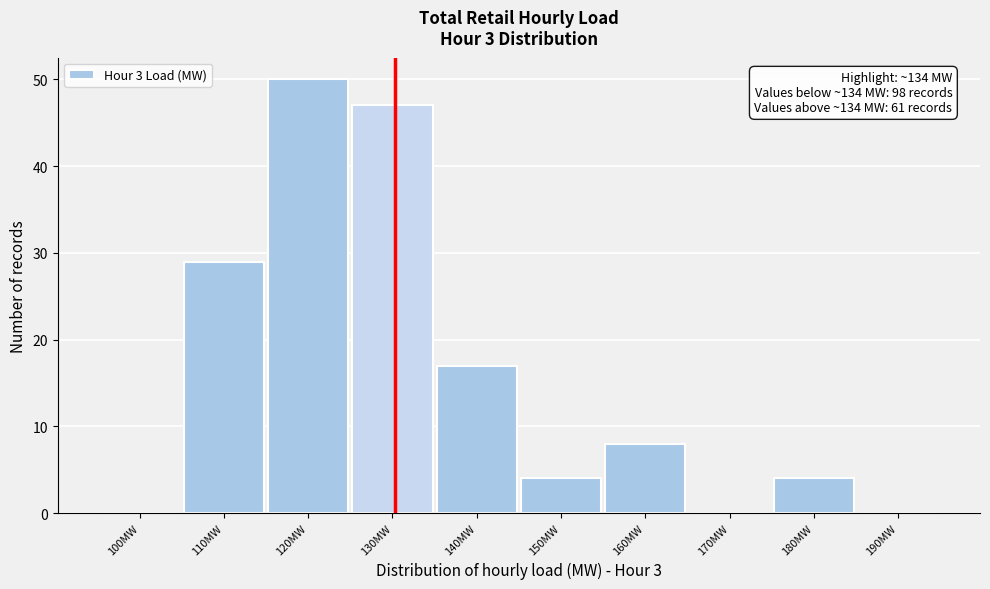

Reading left to right, what are all the values shown in this chart?

100MW=0	110MW=29	120MW=50	130MW=47	140MW=17	150MW=4	160MW=8	170MW=0	180MW=4	190MW=0